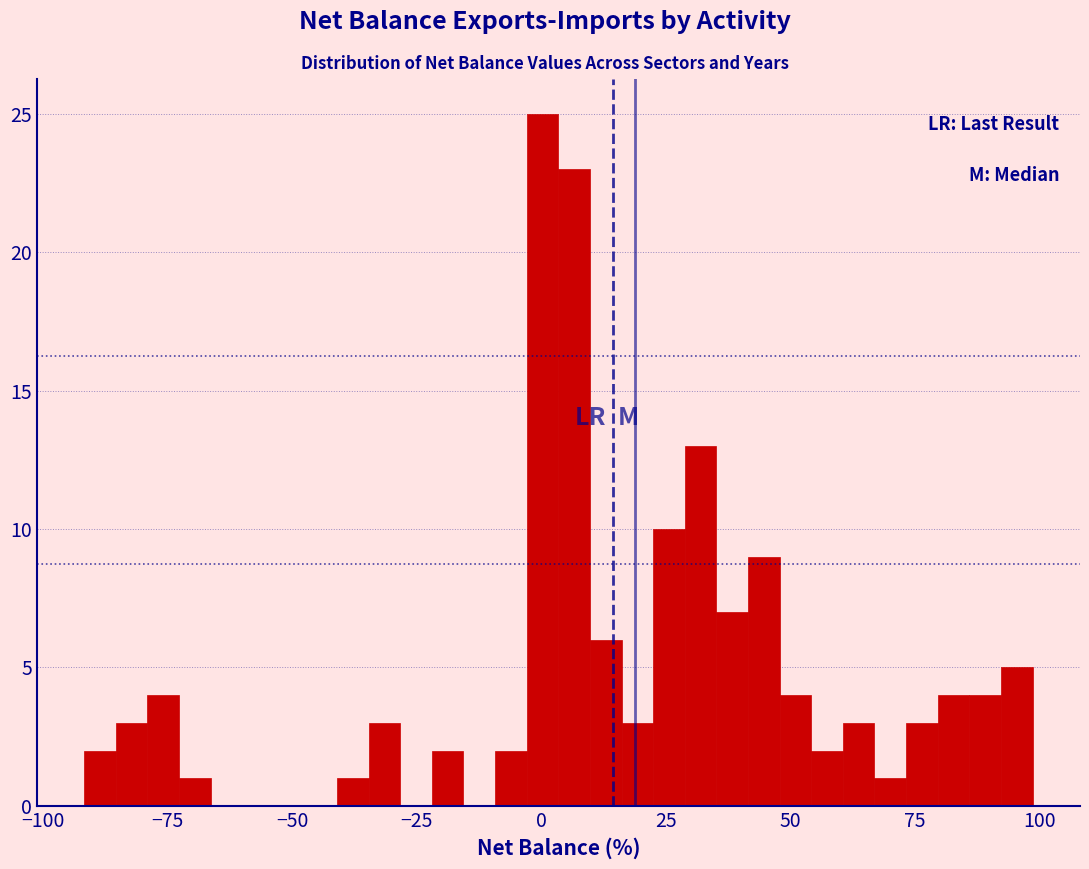

Around what value on the x-axis is the tallest bar? Give the approximate position of its centre, as read against the axis.

0